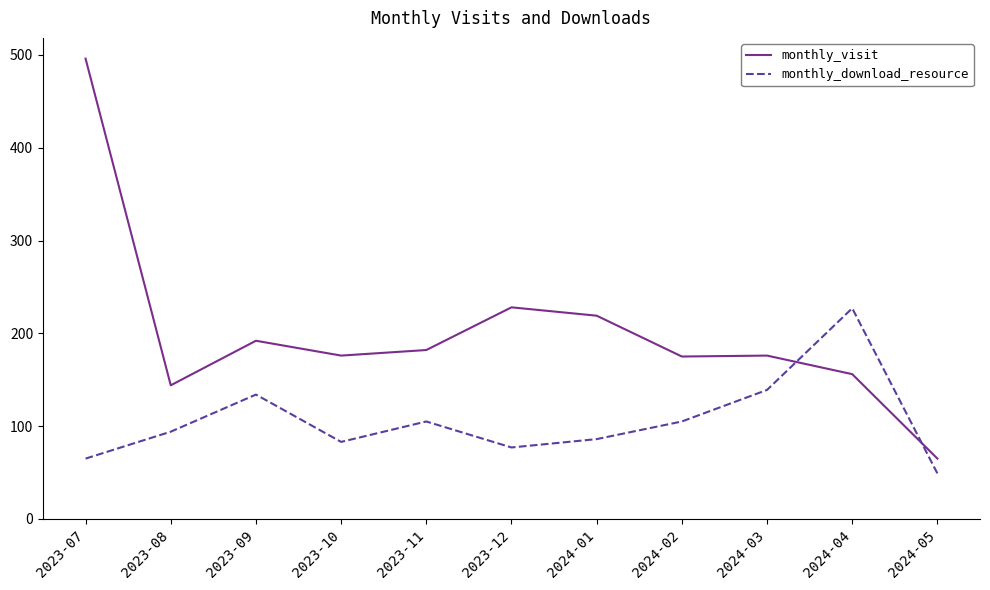

Which series has the widest spread of values?

monthly_visit